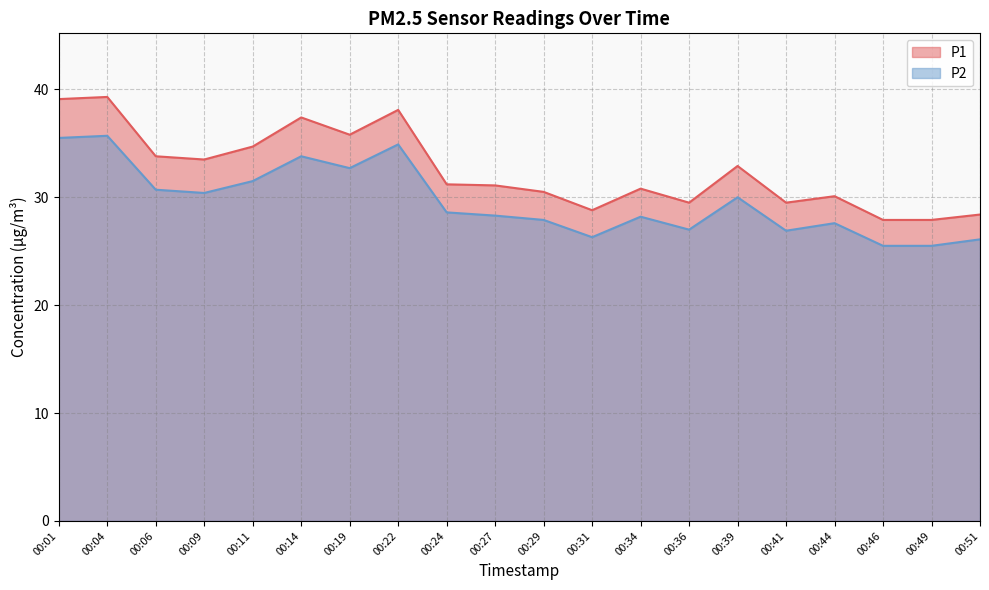

What is the difference between the highest and lowest values at 00:09?

3.1